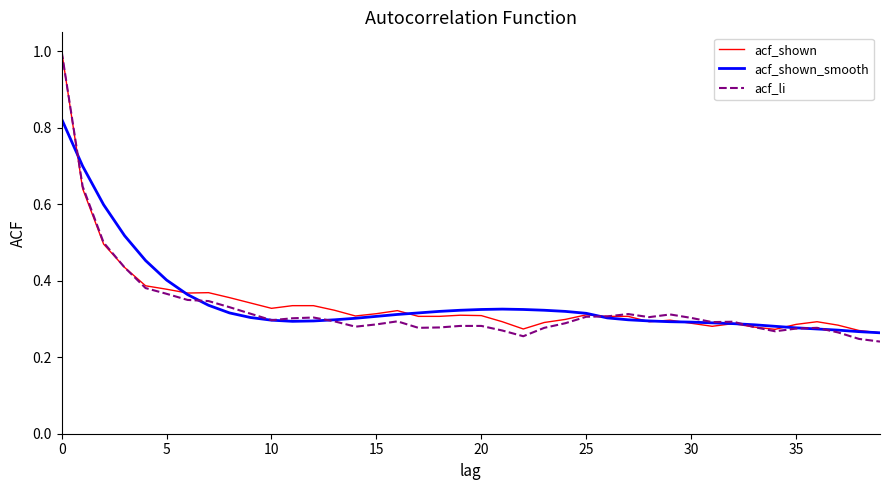

Is this an area chart (filled region under the line)?

No